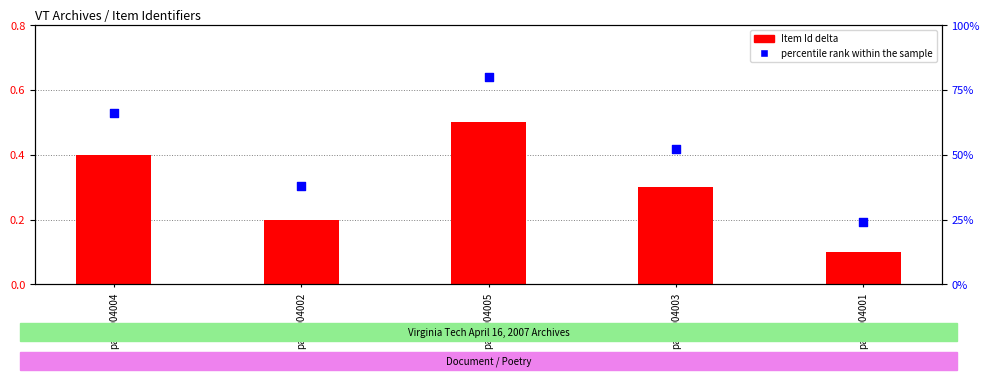

At how many categories does at least one series exceed 0?

5